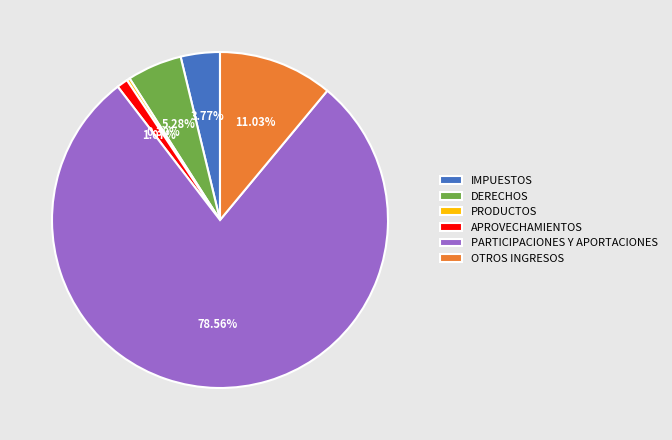

What is the ratio of the value at PRODUCTOS to the value at IMPUESTOS?

0.1